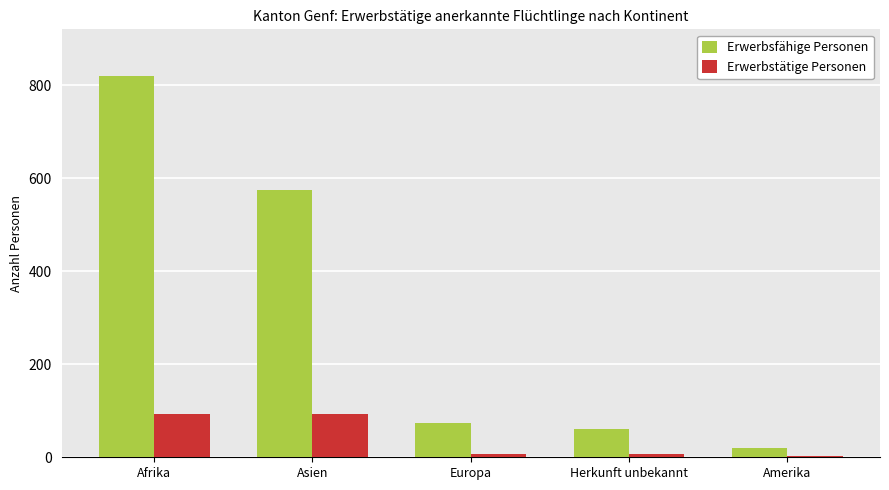

What is the approximate value of Erwerbstätige Personen at Asien, to the nearest 10?

90